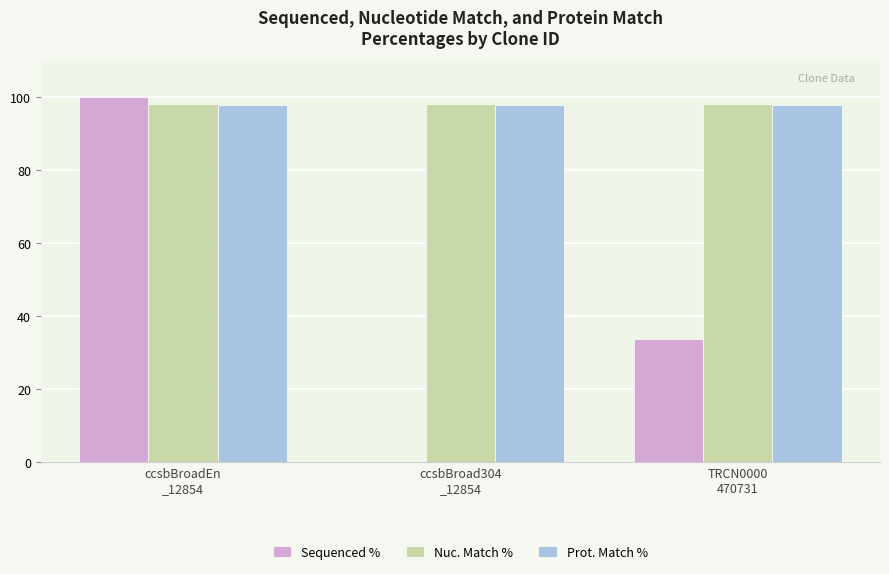

What is the maximum value shown in the chart?

100.0